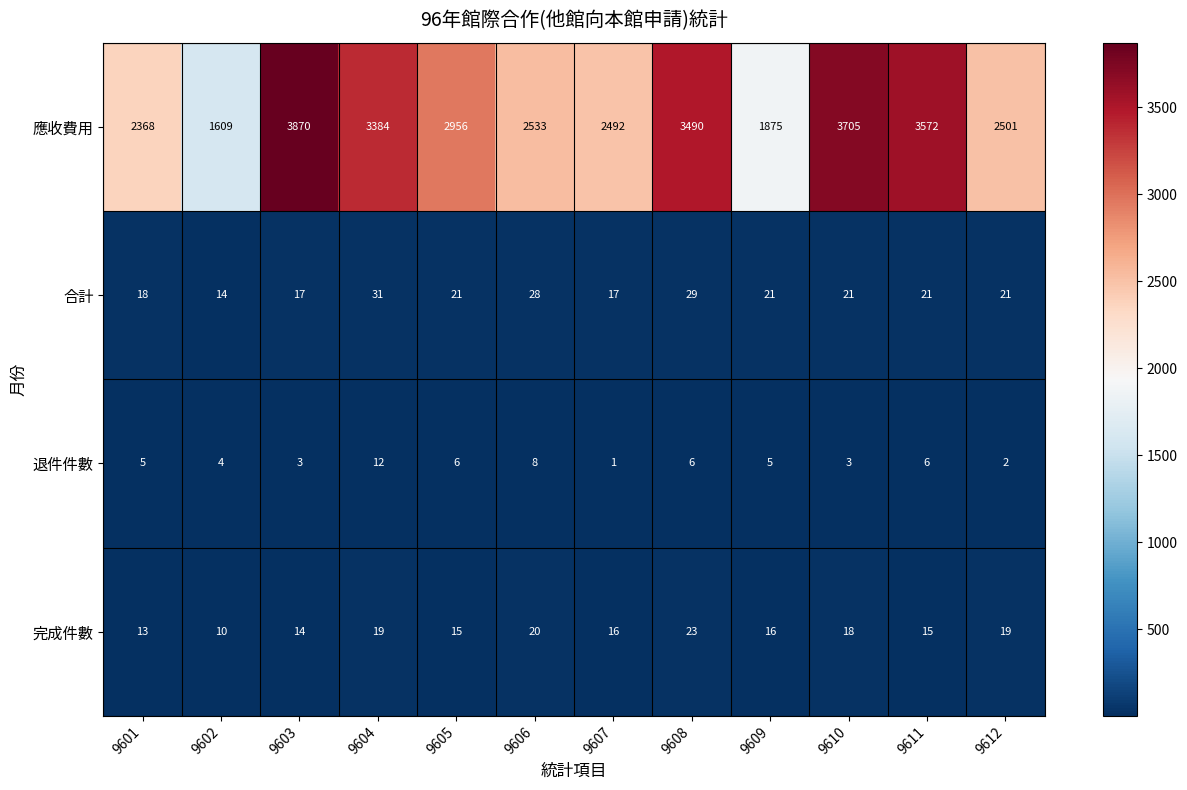

What value does the 合計 series have at 9609, to the nearest 5?

20